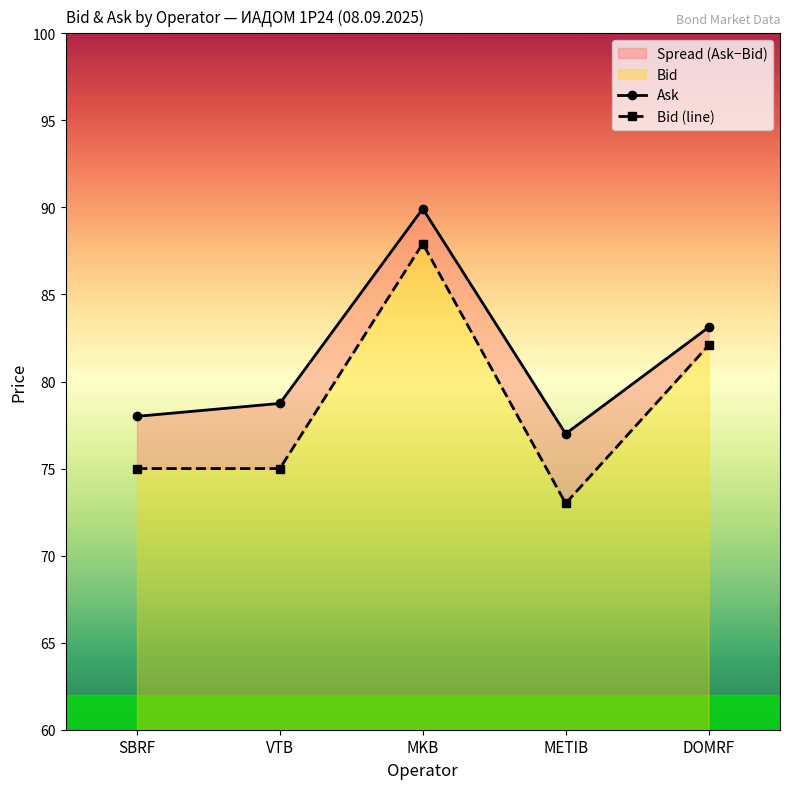

What is the label of the 3rd point from the left?

MKB